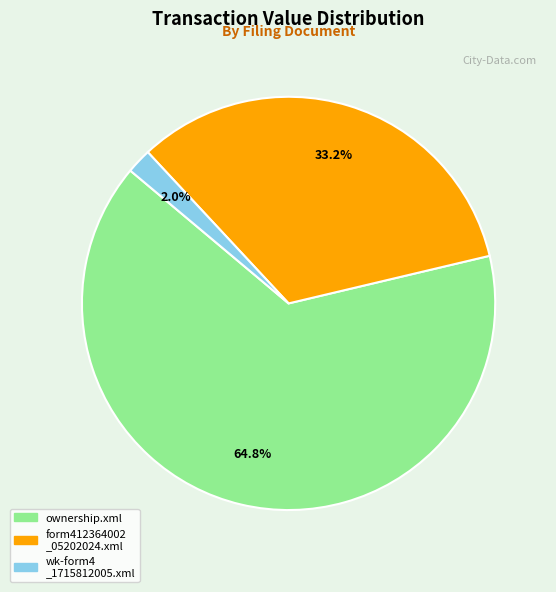

Is there any slice that represents more than half of the pie?

Yes